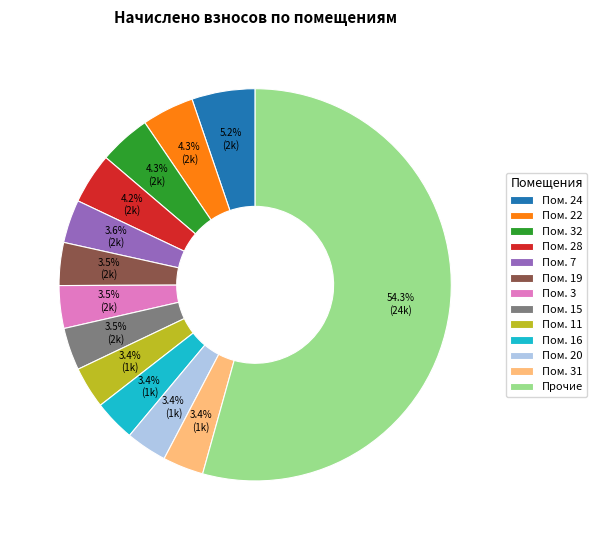

How many slices are in this pie chart?

13